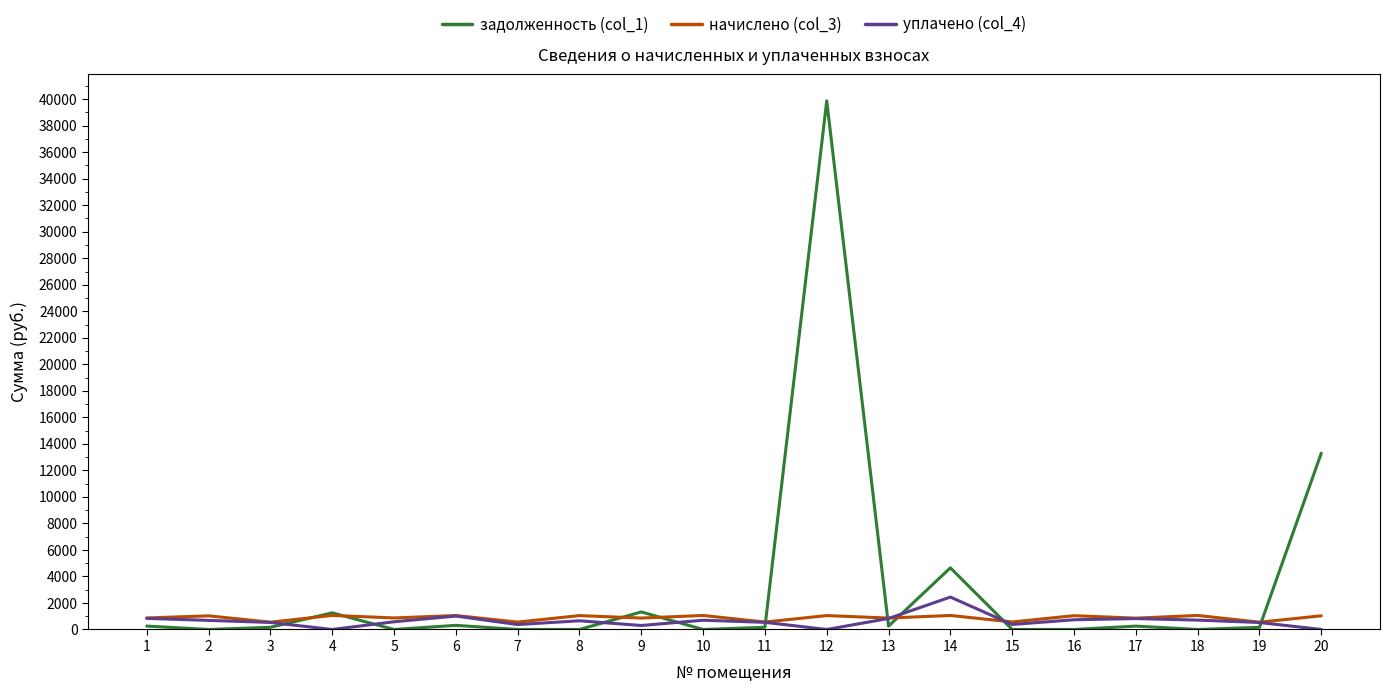

What is the greatest value displayed?

39871.9